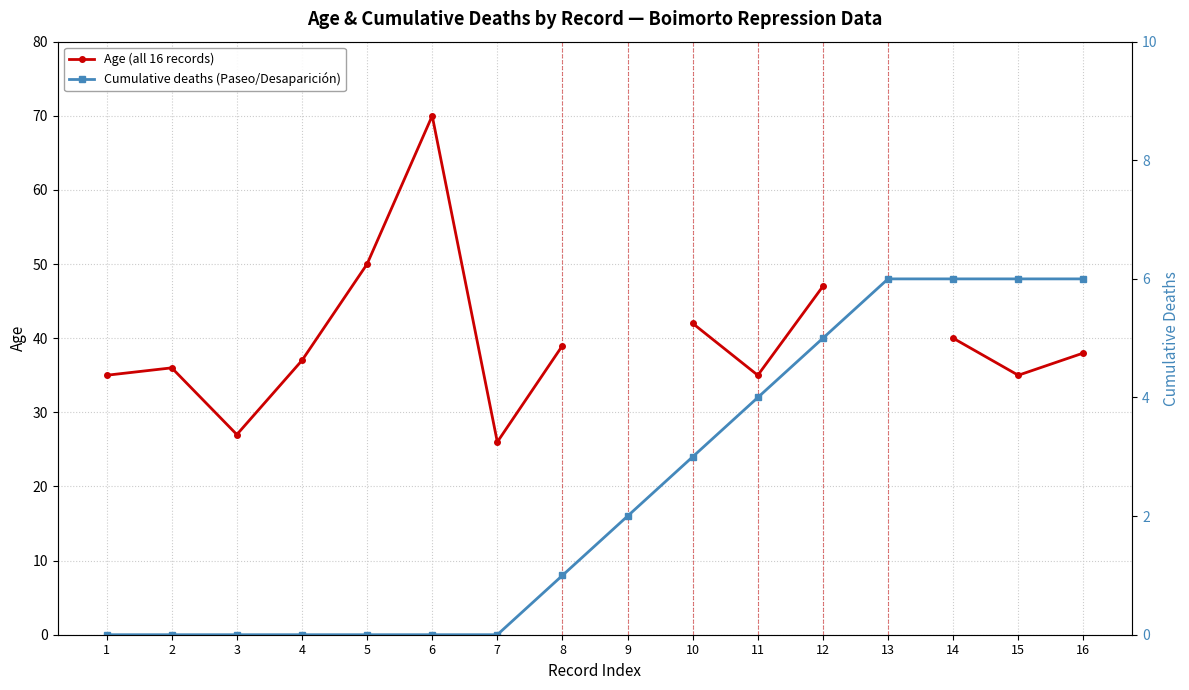

How many values in the Cumulative deaths (Paseo/Desaparición) series are below 2?

8